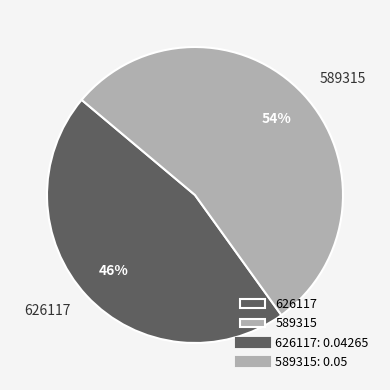

To the nearest percent, what is the difference between the largest and smallest slice percentages?

8%